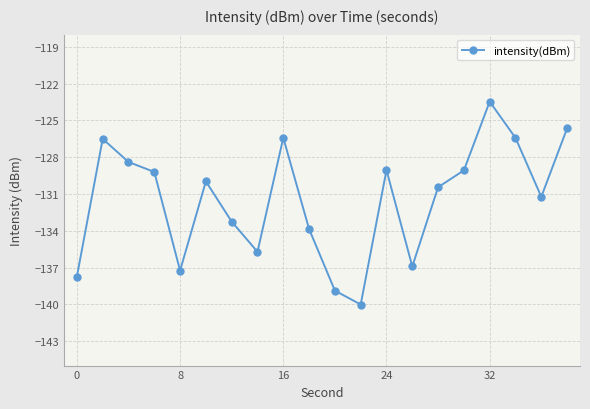

How many points are higher than both their immediate neighbors (excluding endpoints)?

5